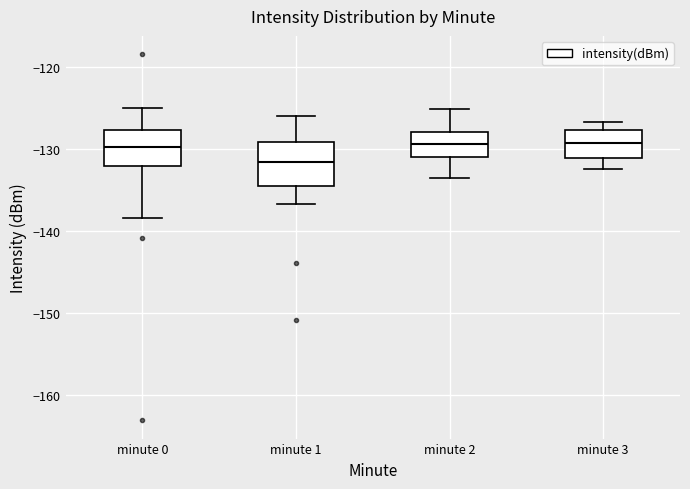

Reading left to right, transcribe this box plot: for each box, give where its median line is, the range the box spans, and where its two whiskers end, as read against the y-axis. The values are not printed on the chart, so give them approximately, as read against the axis.

minute 0: median -130, box -132 to -128, whiskers -138 to -125
minute 1: median -132, box -134 to -129, whiskers -137 to -126
minute 2: median -129, box -131 to -128, whiskers -133 to -125
minute 3: median -129, box -131 to -128, whiskers -132 to -127